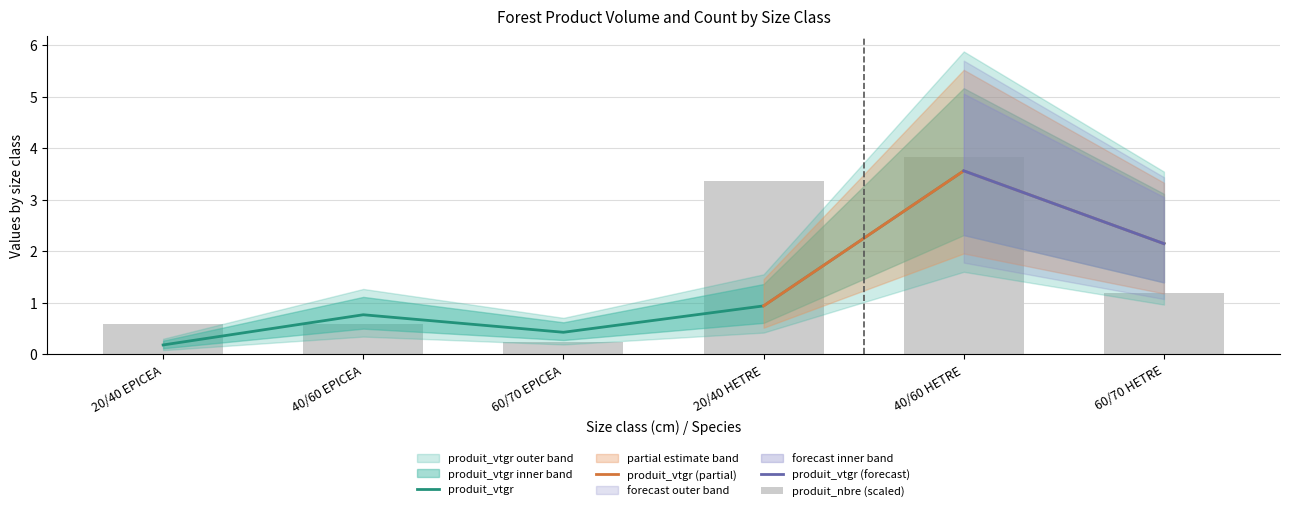

What is the value of the produit_nbre bar at the 5th from the left?

3.8